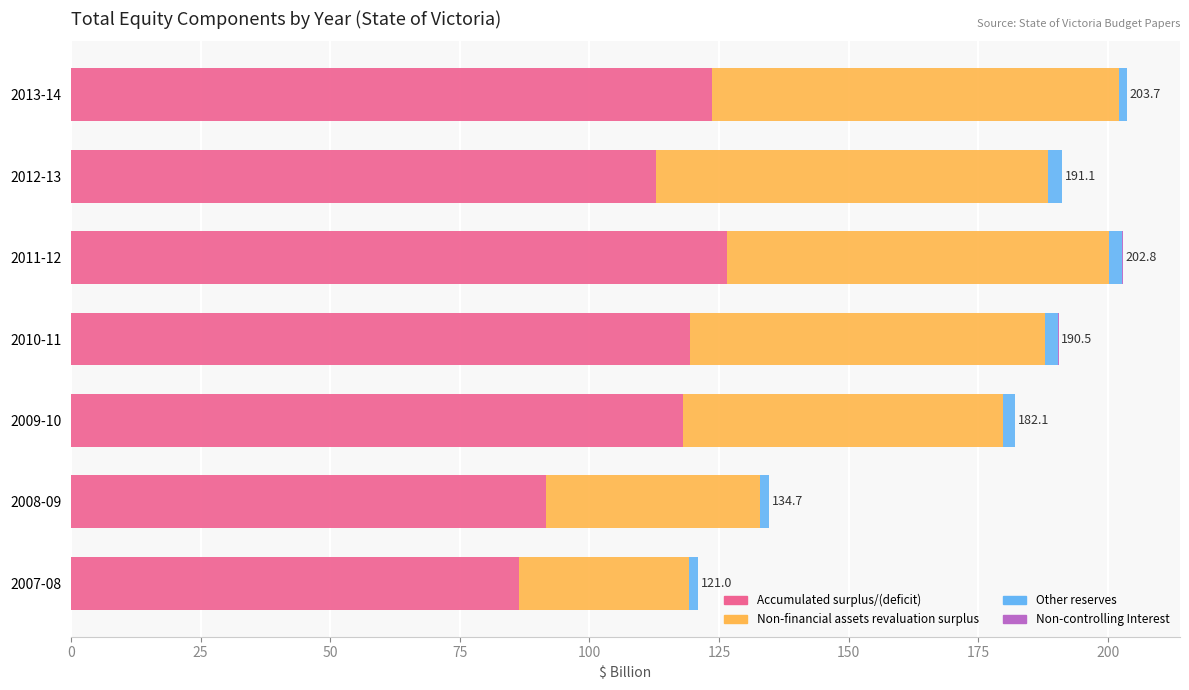

Is it true that Accumulated surplus/(deficit) equals 180.7 at 2011-12?

False